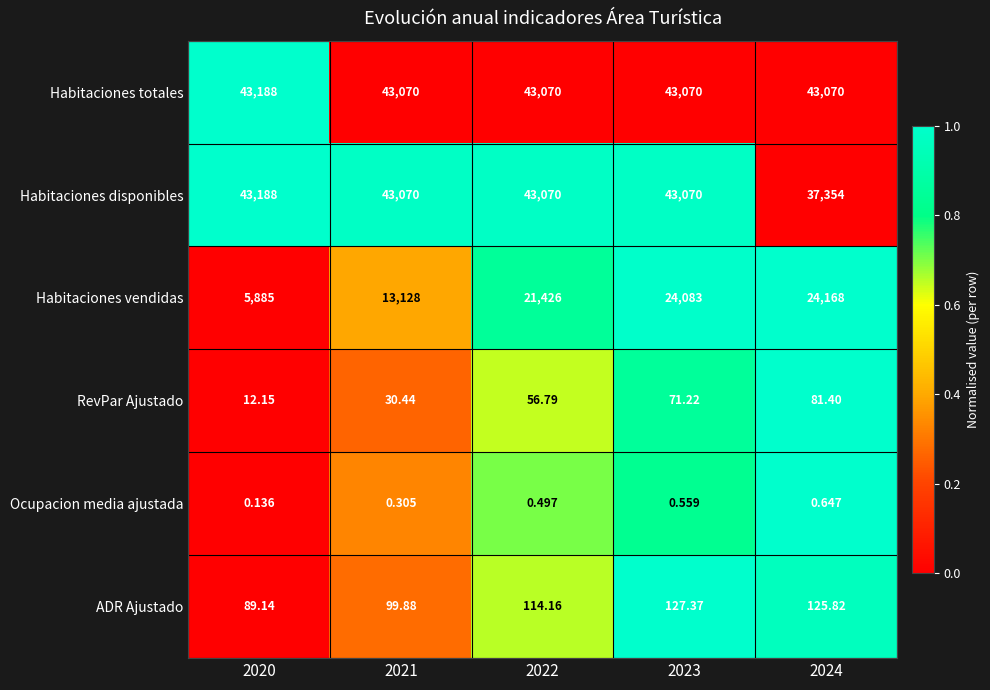

Rank the series at 2024 from highest to lowest value.

Habitaciones totales, Habitaciones disponibles, Habitaciones vendidas, ADR Ajustado, RevPar Ajustado, Ocupacion media ajustada